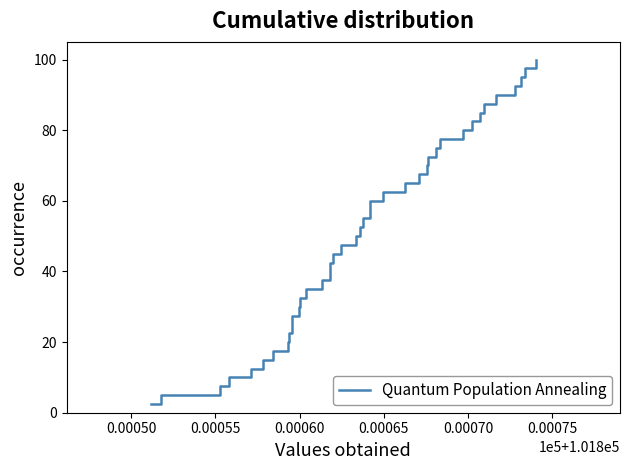

True or false: there are more than 2 points higher than both neighbors.

False